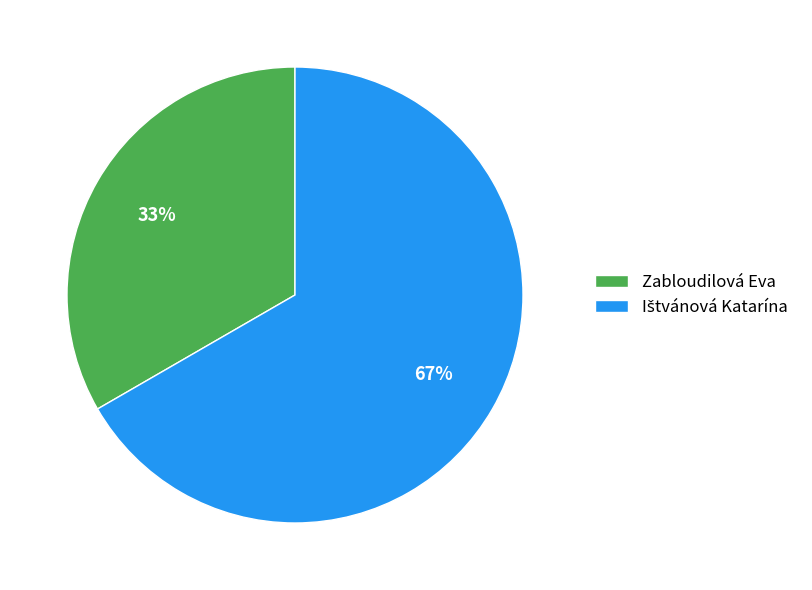

Which category has the smallest portion of the pie?

Zabloudilová Eva